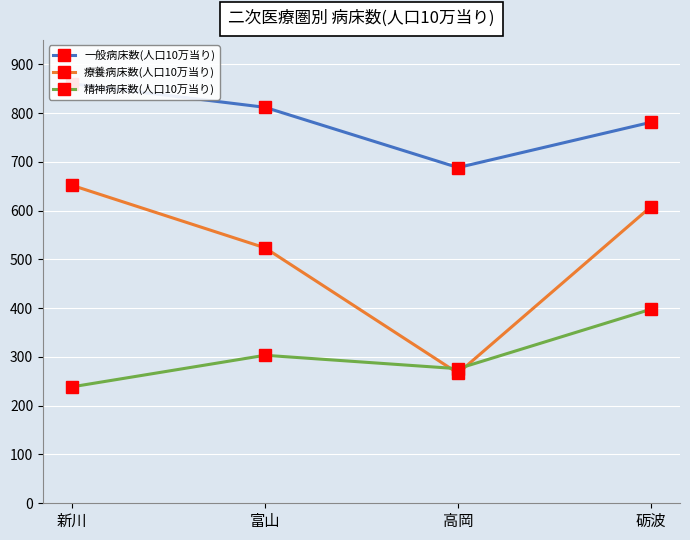

What is the difference between the highest and lowest values at 富山?

508.3